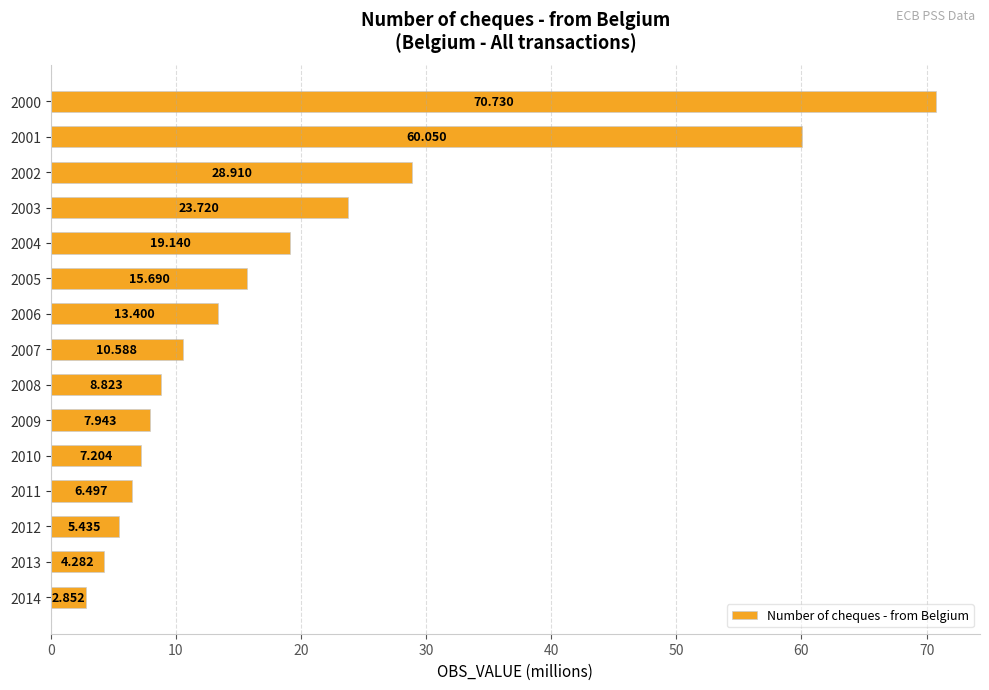

How many series are shown in this chart?

1